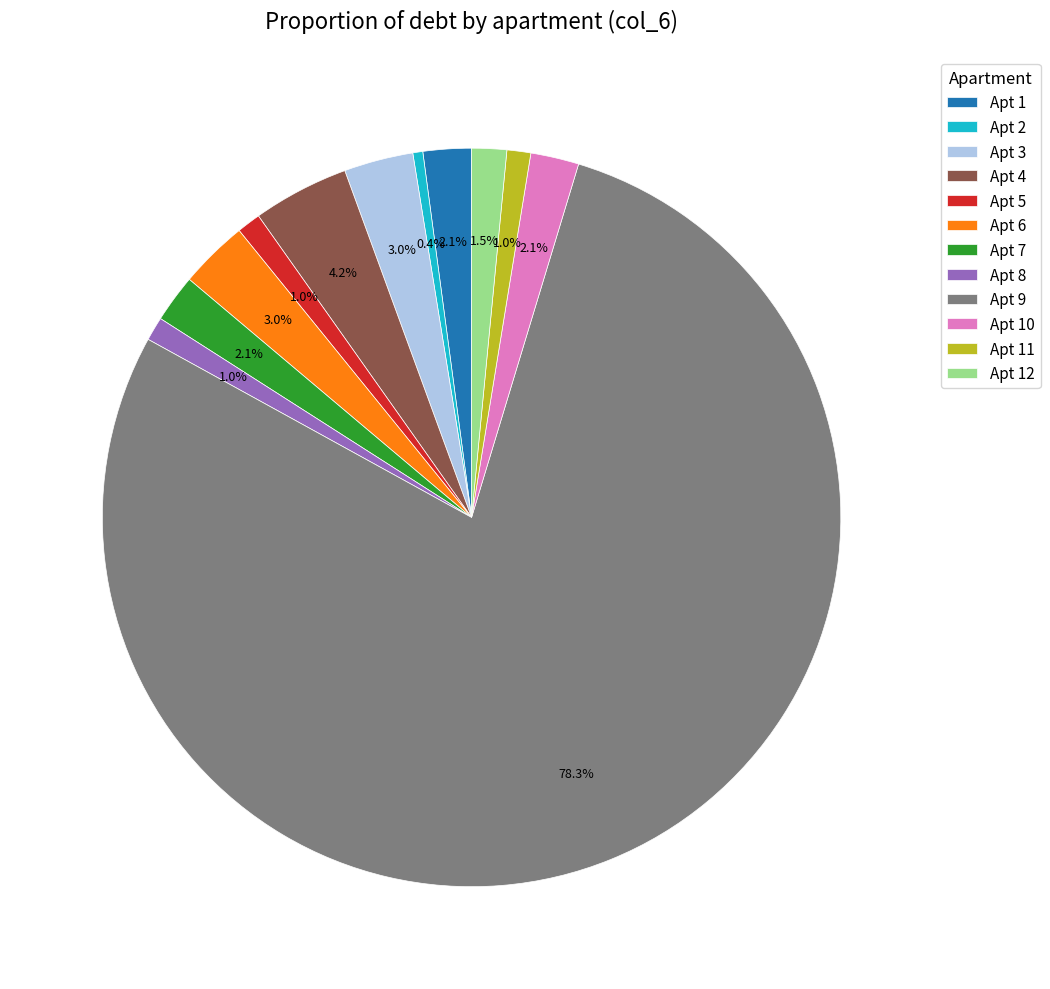

Which slice is the smallest?

Apt 2